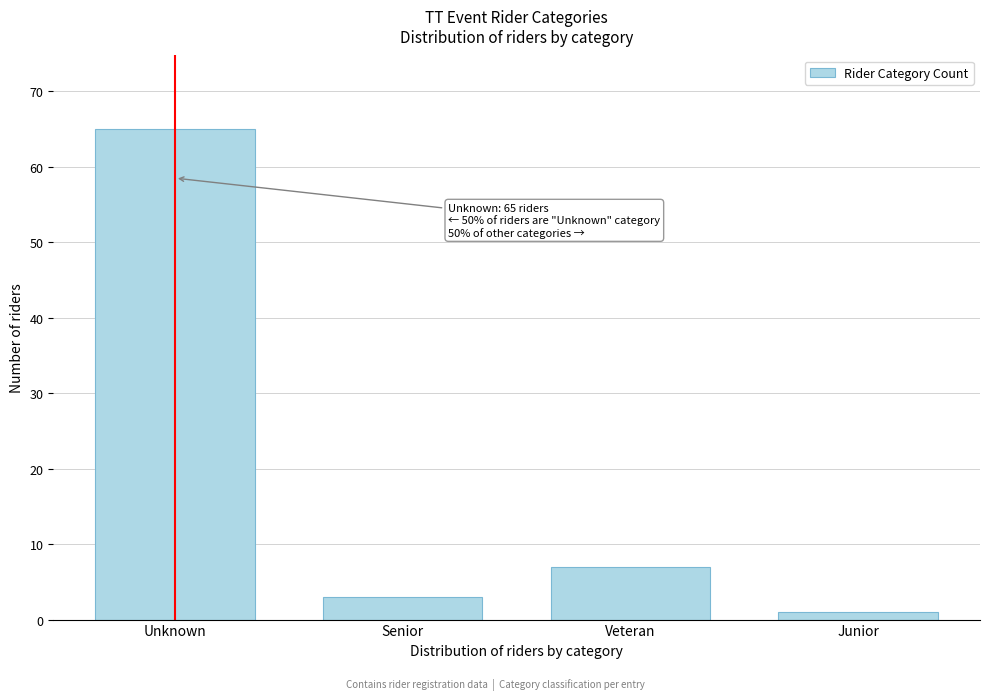

Reading left to right, extract all data points from this chart.

Unknown=65	Senior=3	Veteran=7	Junior=1